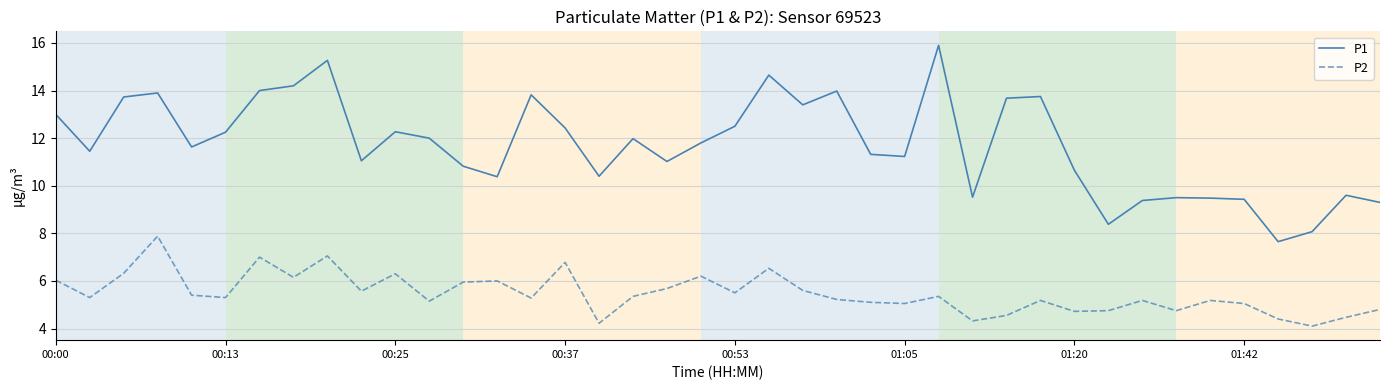

What is the greatest value displayed?

15.9